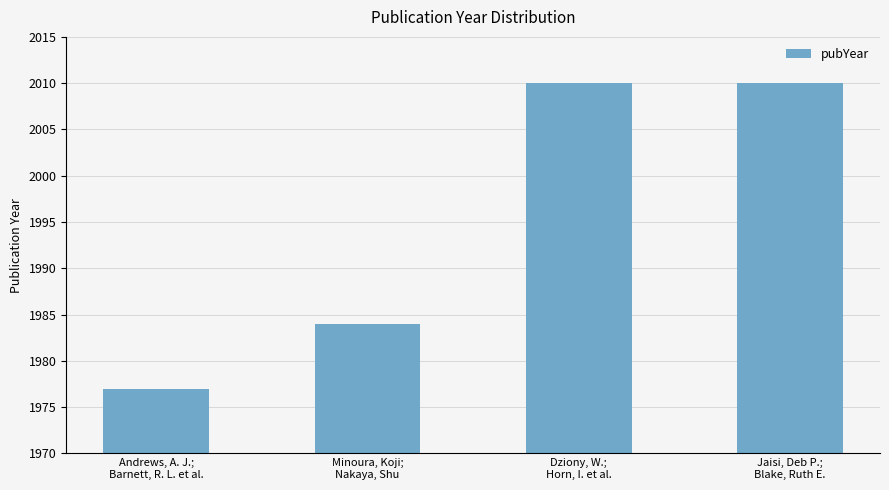

What is the label of the 3rd bar from the left?

Dziony, W.;
Horn, I. et al.